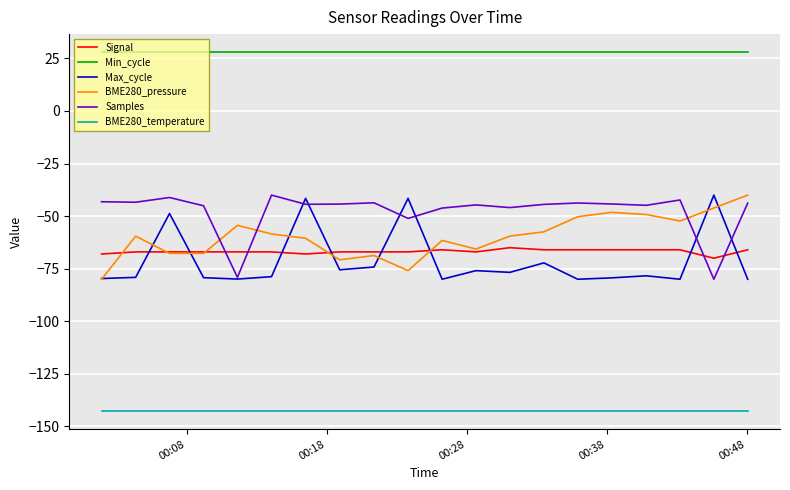

True or false: Min_cycle and BME280_temperature intersect in this chart.

False